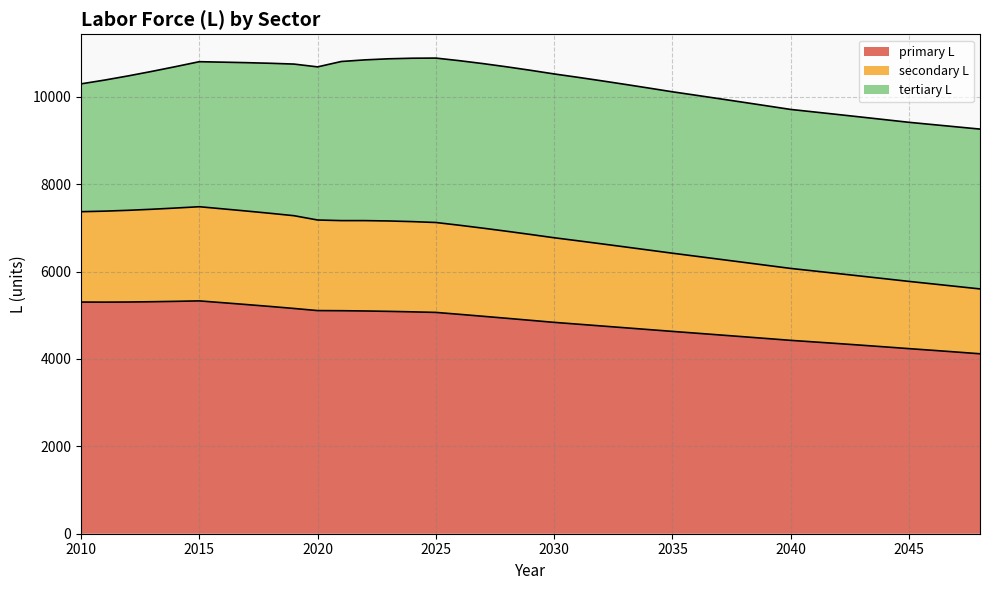

What is the highest value of the primary L series?

5328.8